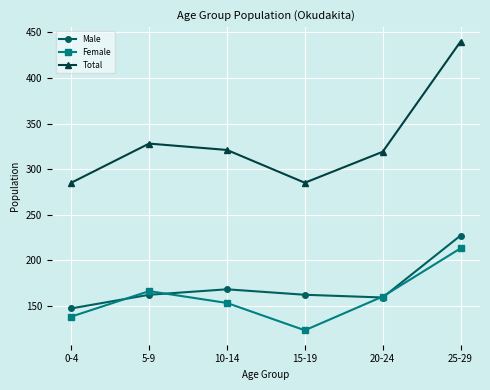

Reading left to right, what are all the values shown in this chart?

Male: 147	162	168	162	159	227
Female: 138	166	153	123	160	213
Total: 285	328	321	285	319	440